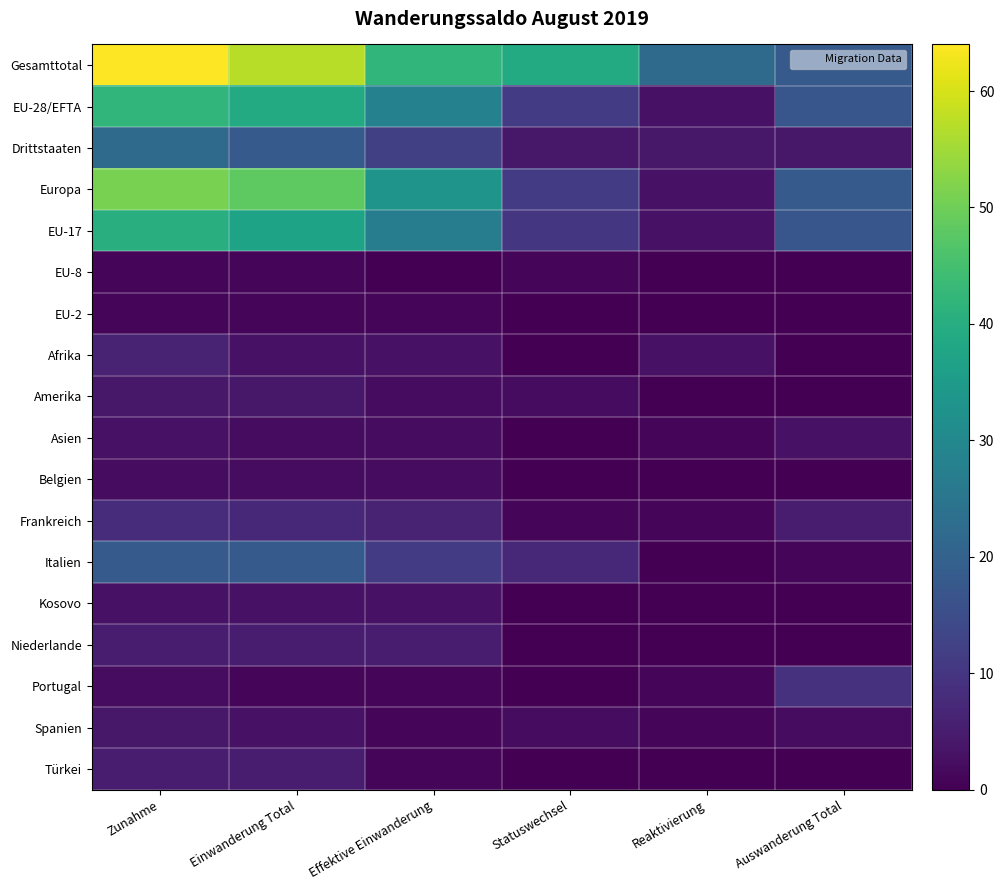

Reading left to right, what are all the values shown in this chart?

Gesamttotal: Zunahme=64	Einwanderung Total=57	Effektive Einwanderung=42	Statuswechsel=39	Reaktivierung=22	Auswanderung Total=18
EU-28/EFTA: Zunahme=42	Einwanderung Total=39	Effektive Einwanderung=28	Statuswechsel=11	Reaktivierung=3	Auswanderung Total=17
Drittstaaten: Zunahme=22	Einwanderung Total=18	Effektive Einwanderung=12	Statuswechsel=4	Reaktivierung=4	Auswanderung Total=4
Europa: Zunahme=51	Einwanderung Total=48	Effektive Einwanderung=33	Statuswechsel=11	Reaktivierung=3	Auswanderung Total=18
EU-17: Zunahme=40	Einwanderung Total=37	Effektive Einwanderung=27	Statuswechsel=10	Reaktivierung=3	Auswanderung Total=17
EU-8: Zunahme=1	Einwanderung Total=1	Effektive Einwanderung=0	Statuswechsel=1	Reaktivierung=0	Auswanderung Total=0
EU-2: Zunahme=1	Einwanderung Total=1	Effektive Einwanderung=1	Statuswechsel=0	Reaktivierung=0	Auswanderung Total=0
Afrika: Zunahme=6	Einwanderung Total=3	Effektive Einwanderung=3	Statuswechsel=0	Reaktivierung=3	Auswanderung Total=0
Amerika: Zunahme=4	Einwanderung Total=4	Effektive Einwanderung=2	Statuswechsel=2	Reaktivierung=0	Auswanderung Total=0
Asien: Zunahme=3	Einwanderung Total=2	Effektive Einwanderung=2	Statuswechsel=0	Reaktivierung=1	Auswanderung Total=3
Belgien: Zunahme=2	Einwanderung Total=2	Effektive Einwanderung=2	Statuswechsel=0	Reaktivierung=0	Auswanderung Total=0
Frankreich: Zunahme=8	Einwanderung Total=7	Effektive Einwanderung=6	Statuswechsel=1	Reaktivierung=1	Auswanderung Total=5
Italien: Zunahme=18	Einwanderung Total=18	Effektive Einwanderung=11	Statuswechsel=7	Reaktivierung=0	Auswanderung Total=1
Kosovo: Zunahme=3	Einwanderung Total=3	Effektive Einwanderung=3	Statuswechsel=0	Reaktivierung=0	Auswanderung Total=0
Niederlande: Zunahme=5	Einwanderung Total=5	Effektive Einwanderung=5	Statuswechsel=0	Reaktivierung=0	Auswanderung Total=0
Portugal: Zunahme=2	Einwanderung Total=1	Effektive Einwanderung=1	Statuswechsel=0	Reaktivierung=1	Auswanderung Total=9
Spanien: Zunahme=4	Einwanderung Total=3	Effektive Einwanderung=1	Statuswechsel=2	Reaktivierung=1	Auswanderung Total=2
Türkei: Zunahme=5	Einwanderung Total=5	Effektive Einwanderung=1	Statuswechsel=0	Reaktivierung=0	Auswanderung Total=0